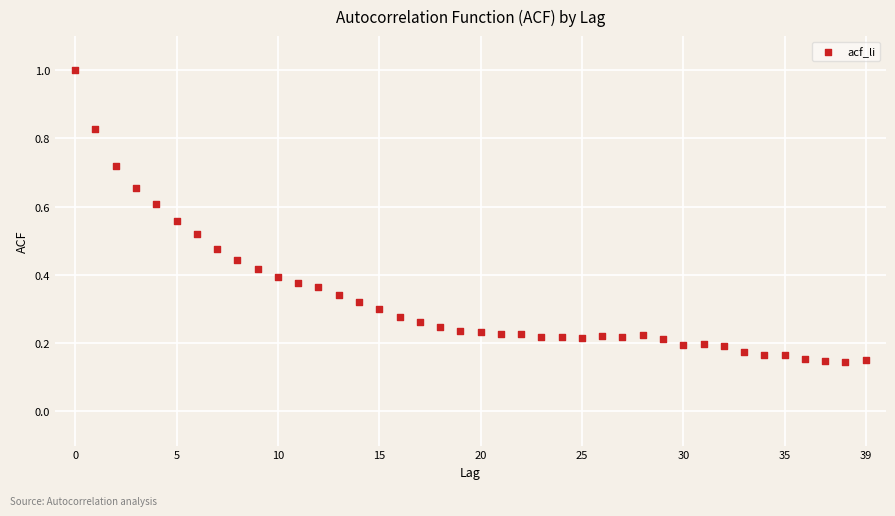

What is the range of Y values (max minus min)?

0.9